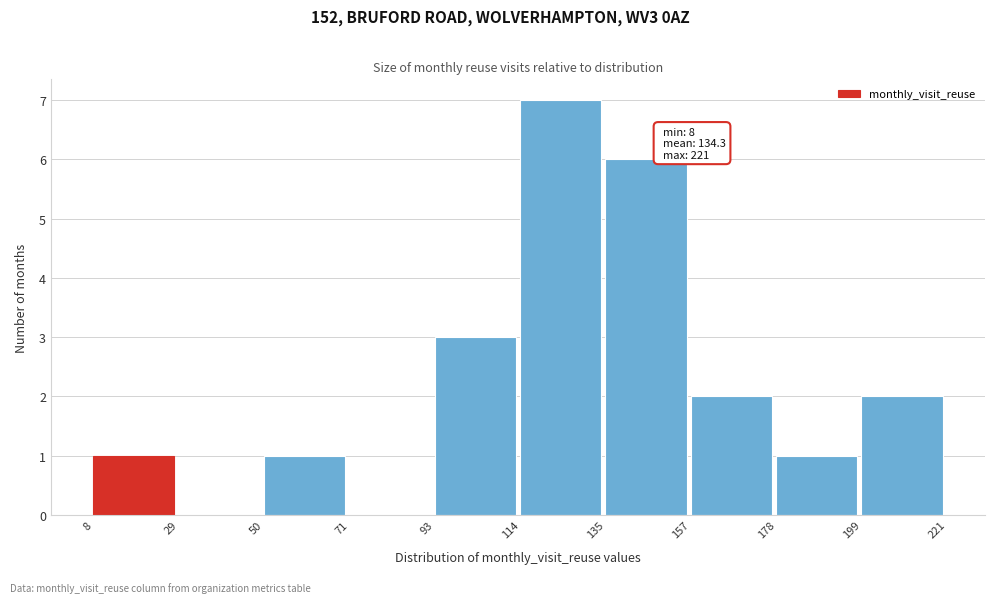

Which range on the x-axis has the tallest bar?

114 to 135